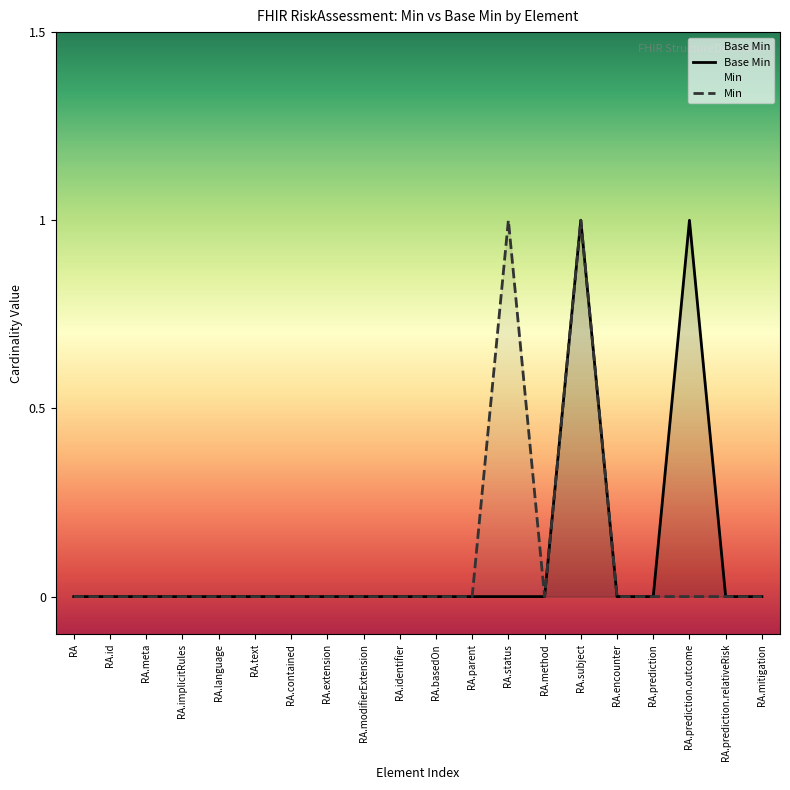

How many data points in Min are above 0?

2